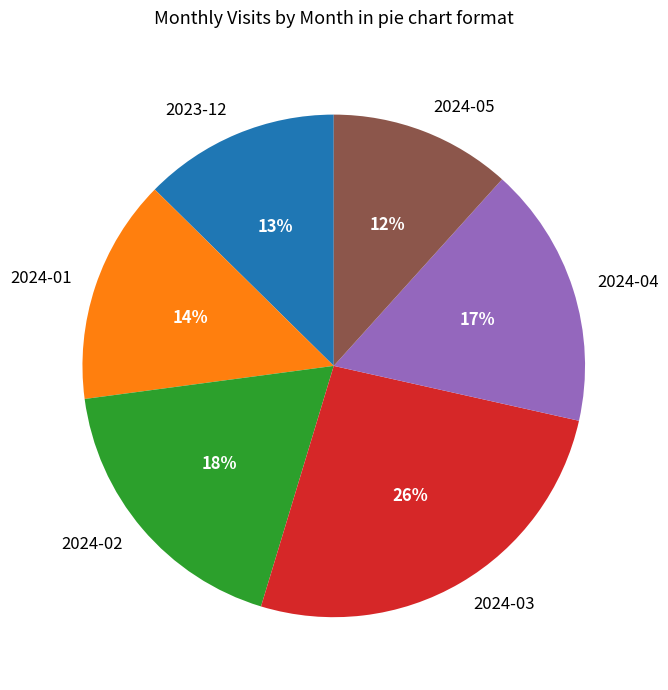

What is the largest slice in the pie chart?

2024-03